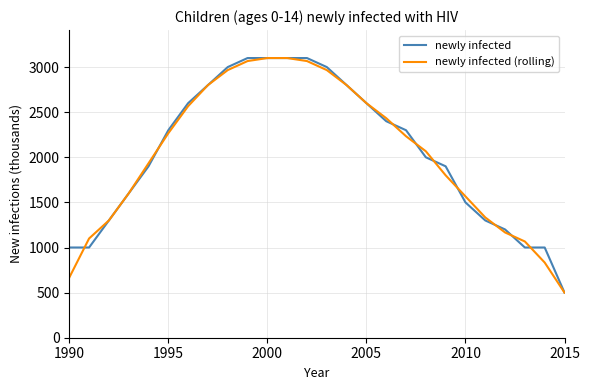

Does the chart have visible grid lines?

Yes